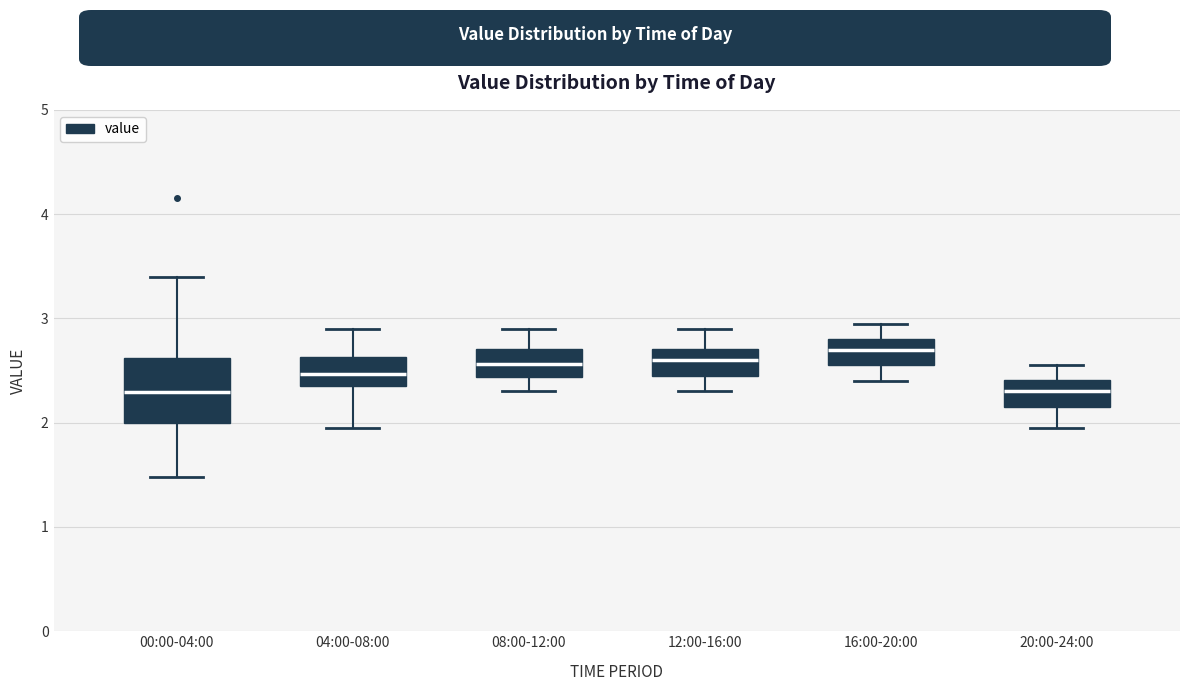

Comparing the boxes themselves (not the whiskers), which one is the tallest?

00:00-04:00